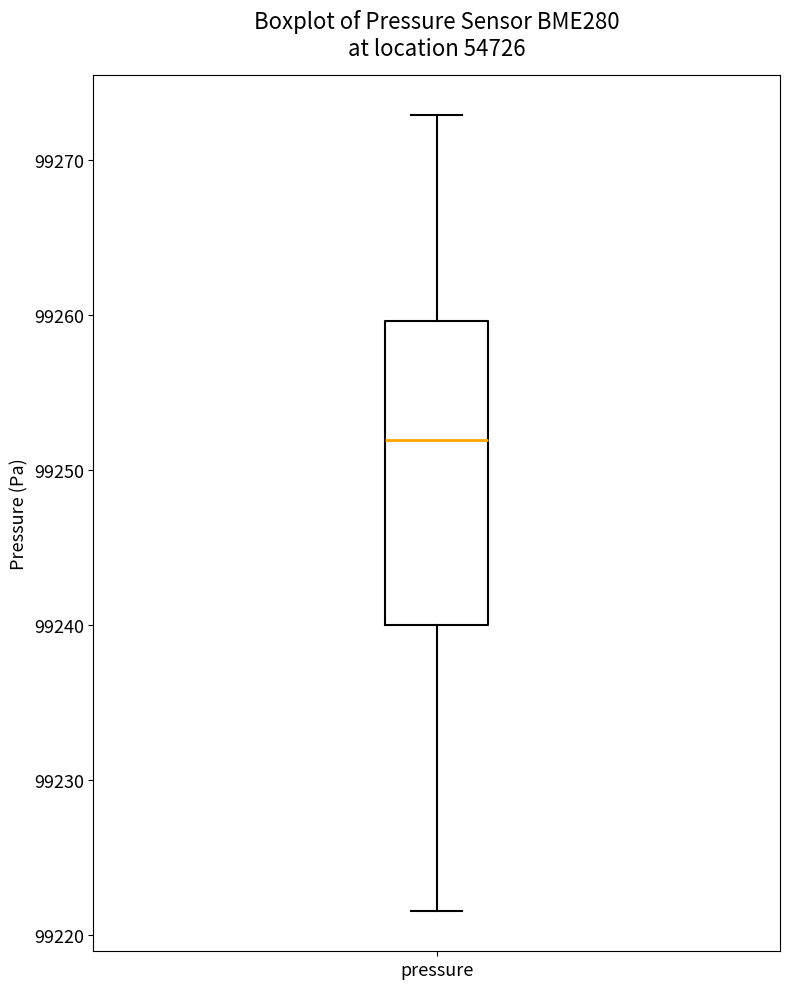

Transcribe this box plot: give where the median line is, the range the box spans, and where the two whiskers end, as read against the y-axis. The values are not printed on the chart, so give them approximately, as read against the axis.

median 99252, box 99240 to 99260, whiskers 99222 to 99273